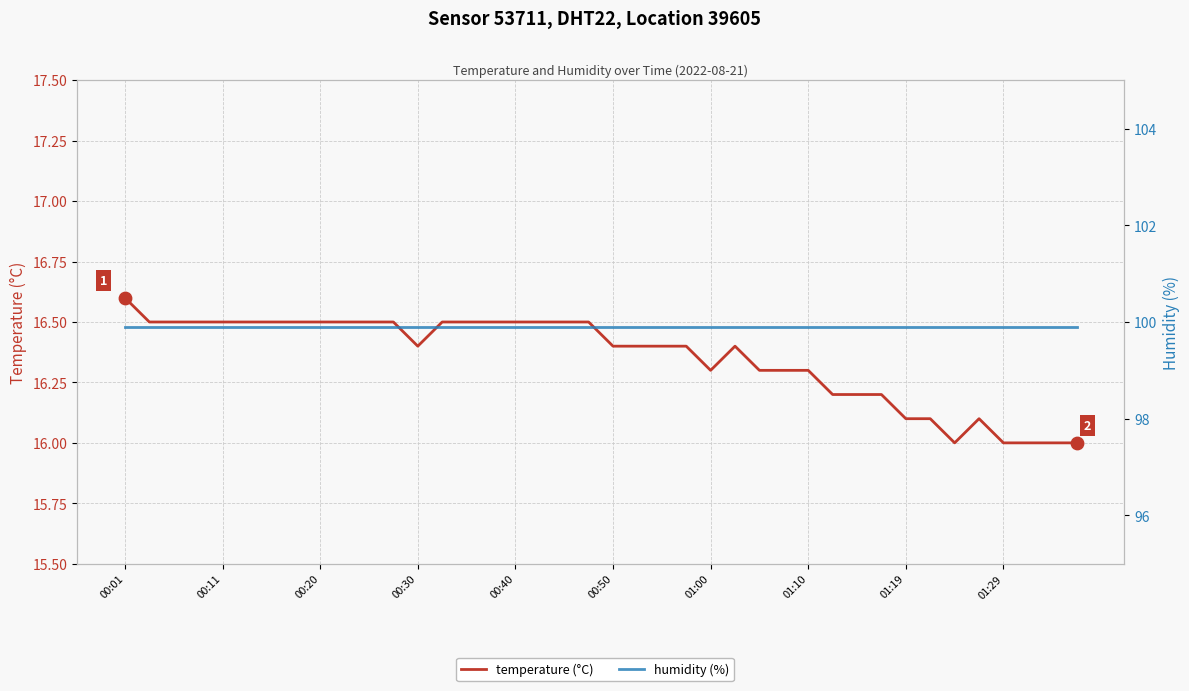

Which series contains the lowest Y value?

temperature (°C)